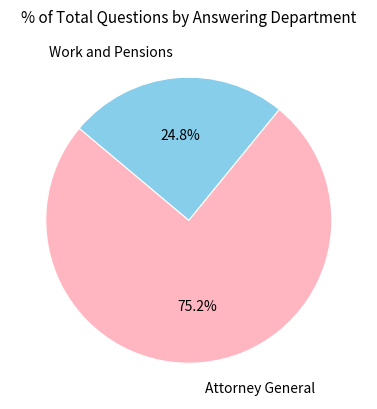

Do Work and Pensions and Attorney General together represent more than half of the pie?

Yes